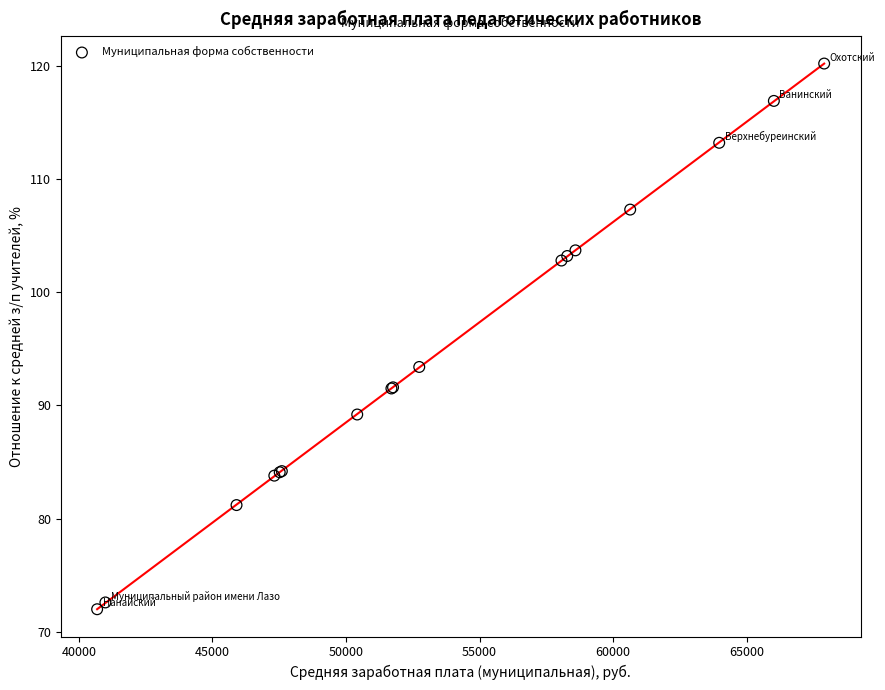

What Y value in the scatter plot is closest to 96?

93.4